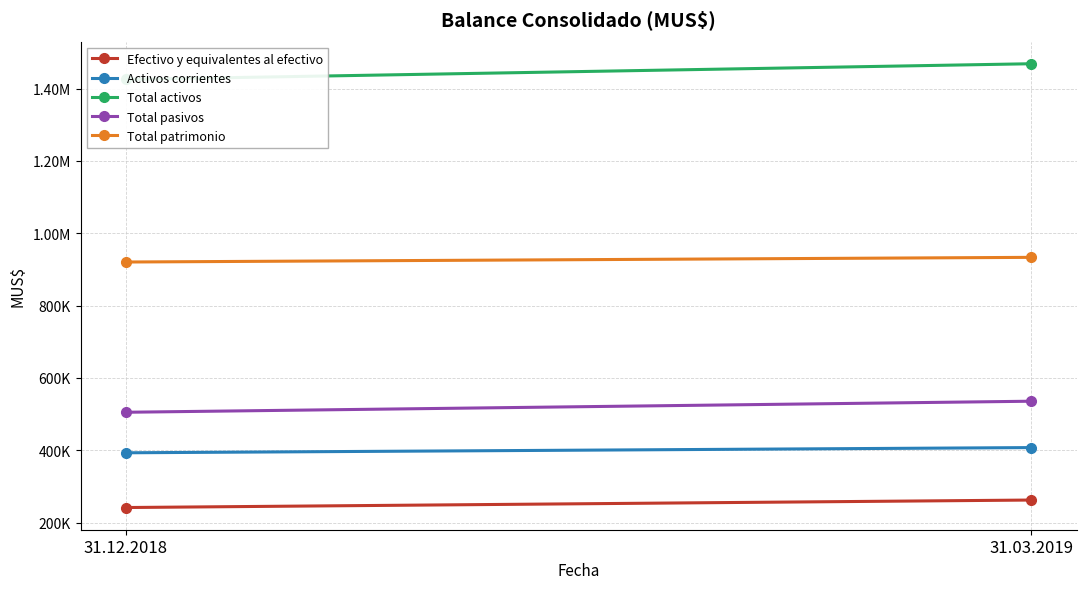

At how many categories does at least one series exceed 1095841?

2